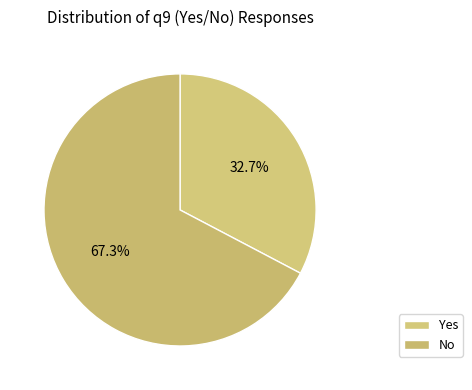

To the nearest percent, what percentage of the pie is Yes?

33%